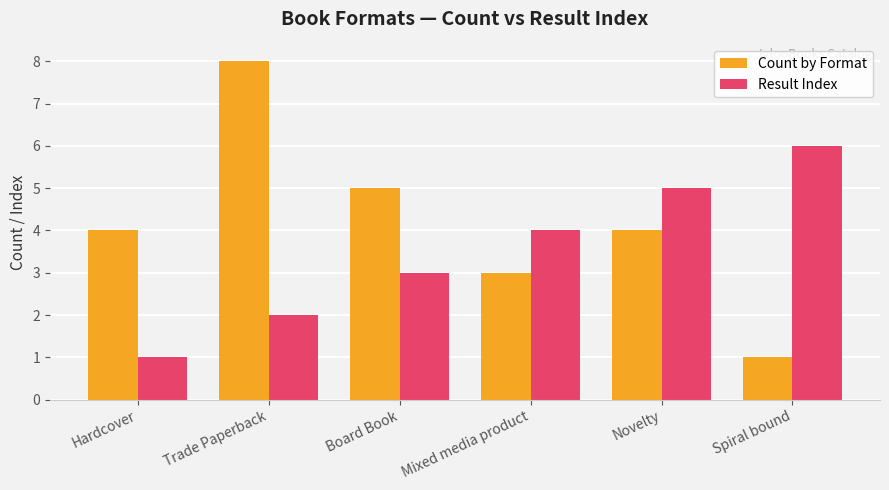

What are all the series names shown in the legend?

Count by Format, Result Index